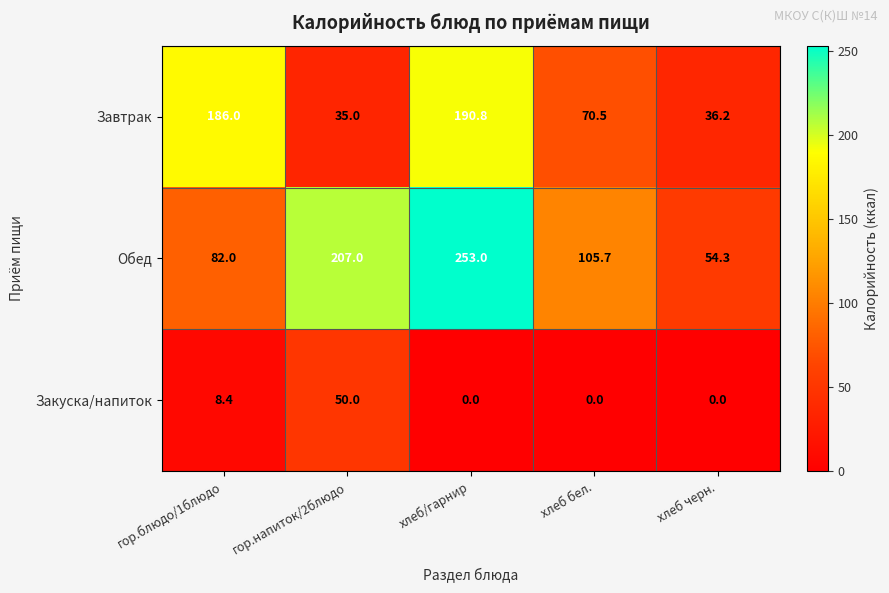

Where is Закуска/напиток nearest to the value 25?

гор.блюдо/1блюдо